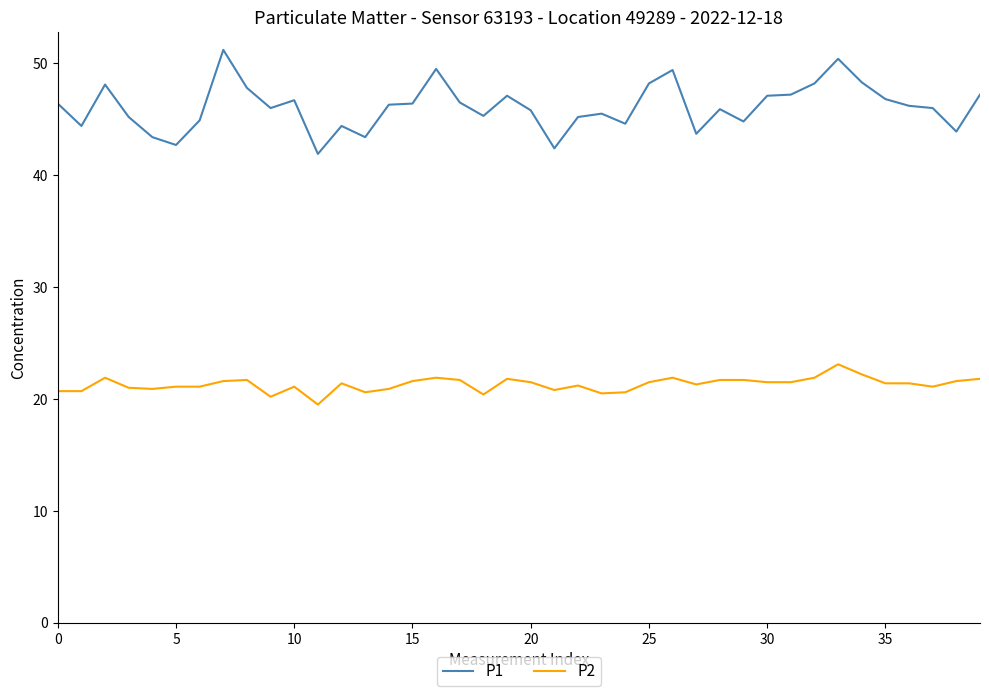

True or false: P2 and P1 intersect in this chart.

False